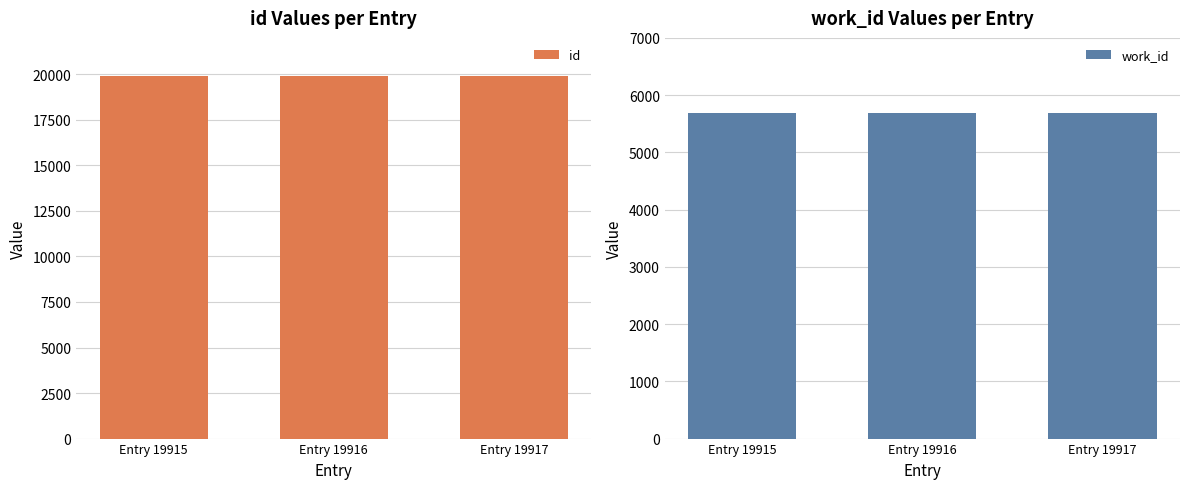

Does the chart contain any negative values?

No